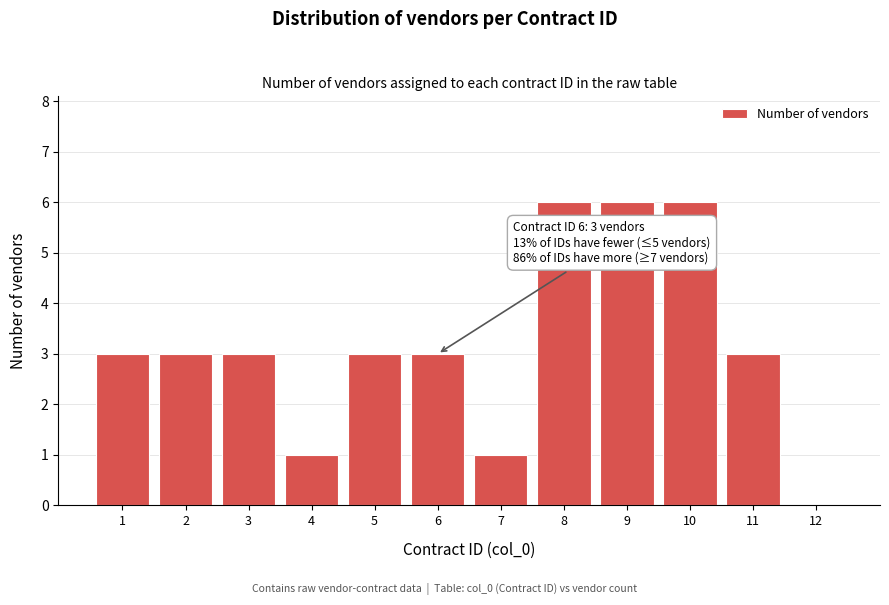

Reading right to left, extract all data points from this chart.

12=0	11=3	10=6	9=6	8=6	7=1	6=3	5=3	4=1	3=3	2=3	1=3